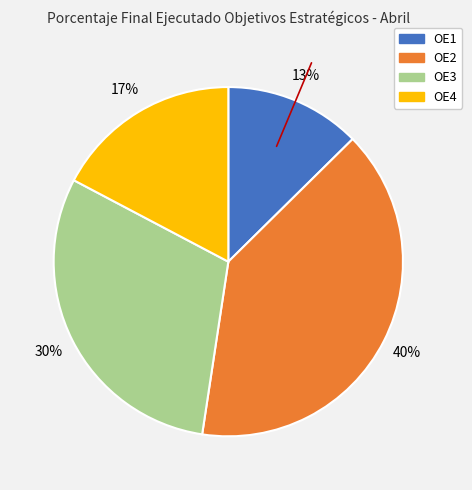

Is there any slice that represents more than half of the pie?

No